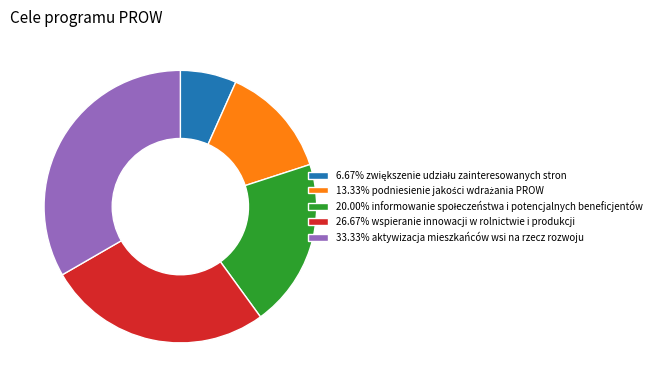

Combined, do 33.33% aktywizacja mieszkańców wsi na rzecz rozwoju and 26.67% wspieranie innowacji w rolnictwie i produkcji account for over 50%?

Yes